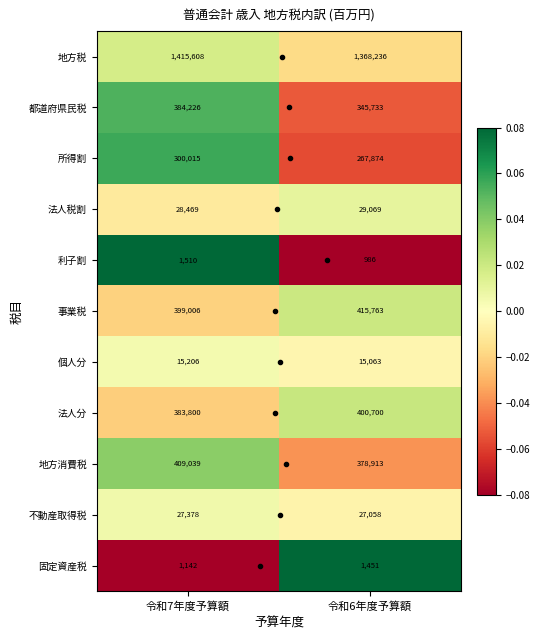

The value of 地方消費税 at 令和7年度予算額 is 409039. True or false?

True